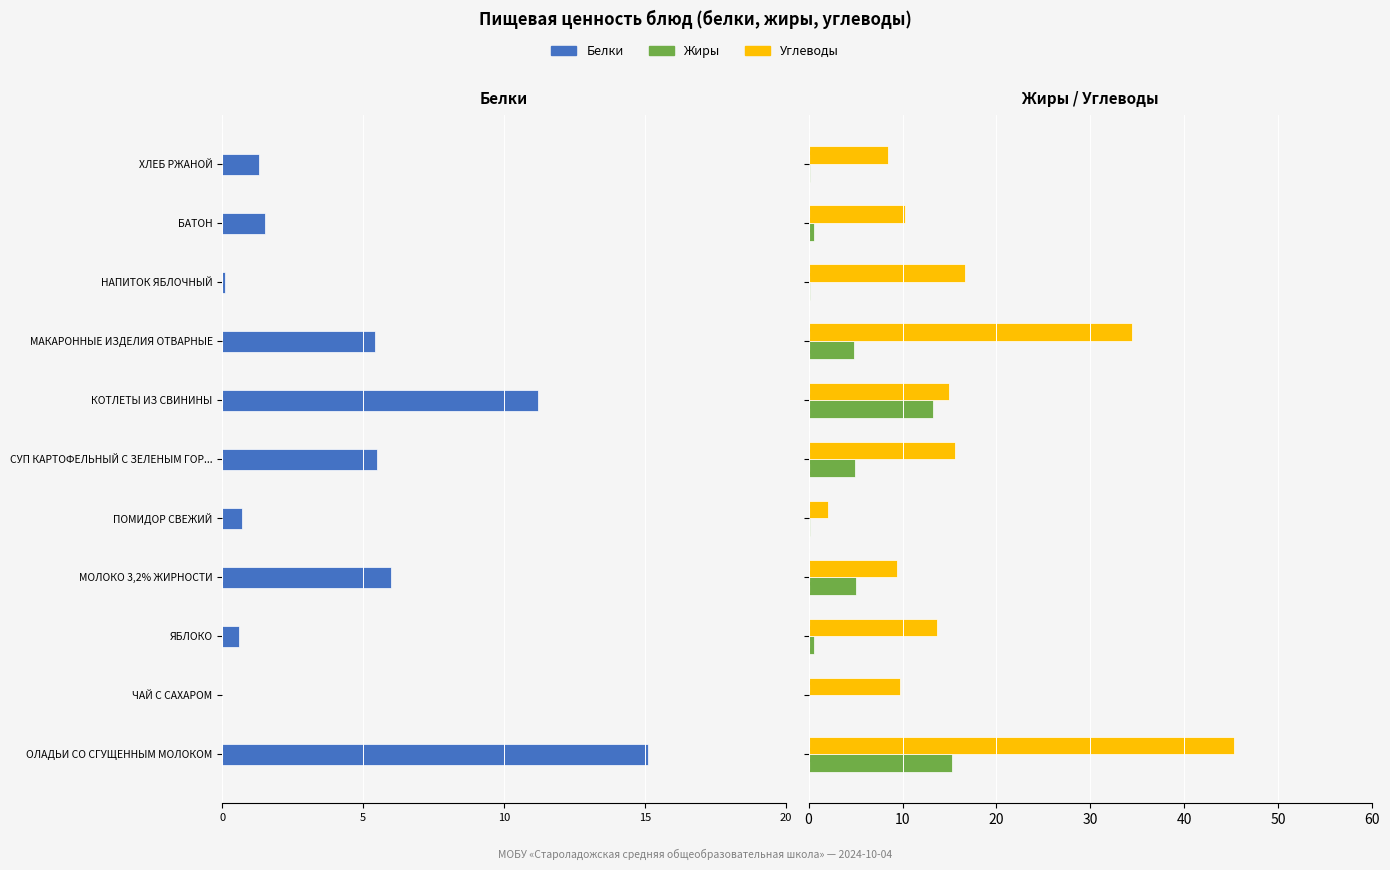

What is the sum of all Углеводы values?

180.5